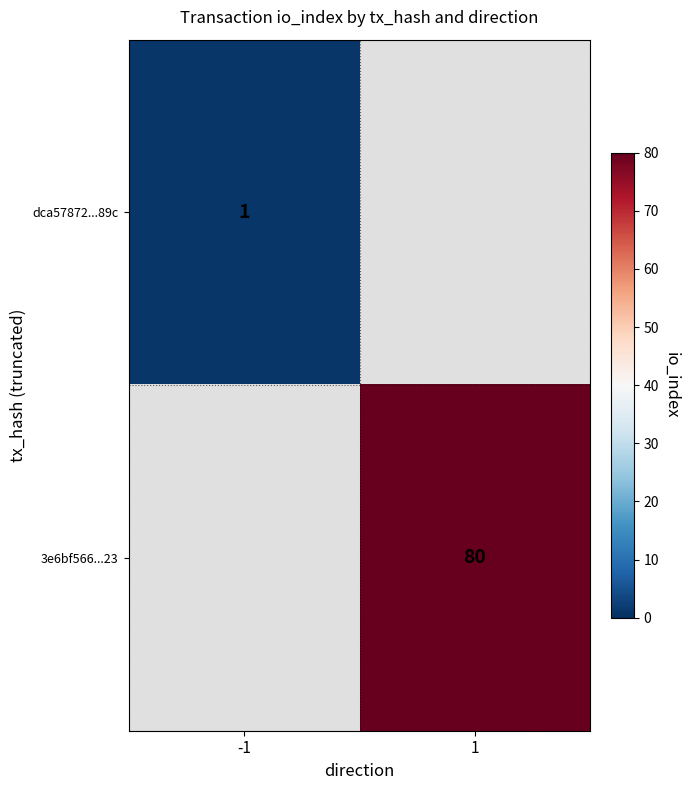

The 3e6bf566...23 series shows 143 at 1. True or false?

False